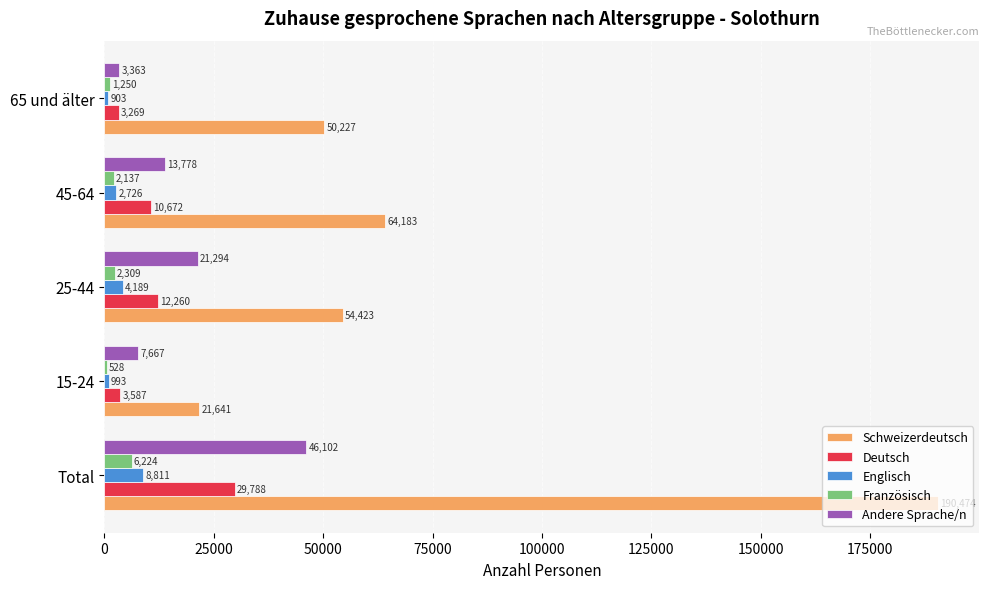

What is the maximum value shown in the chart?

190474.2